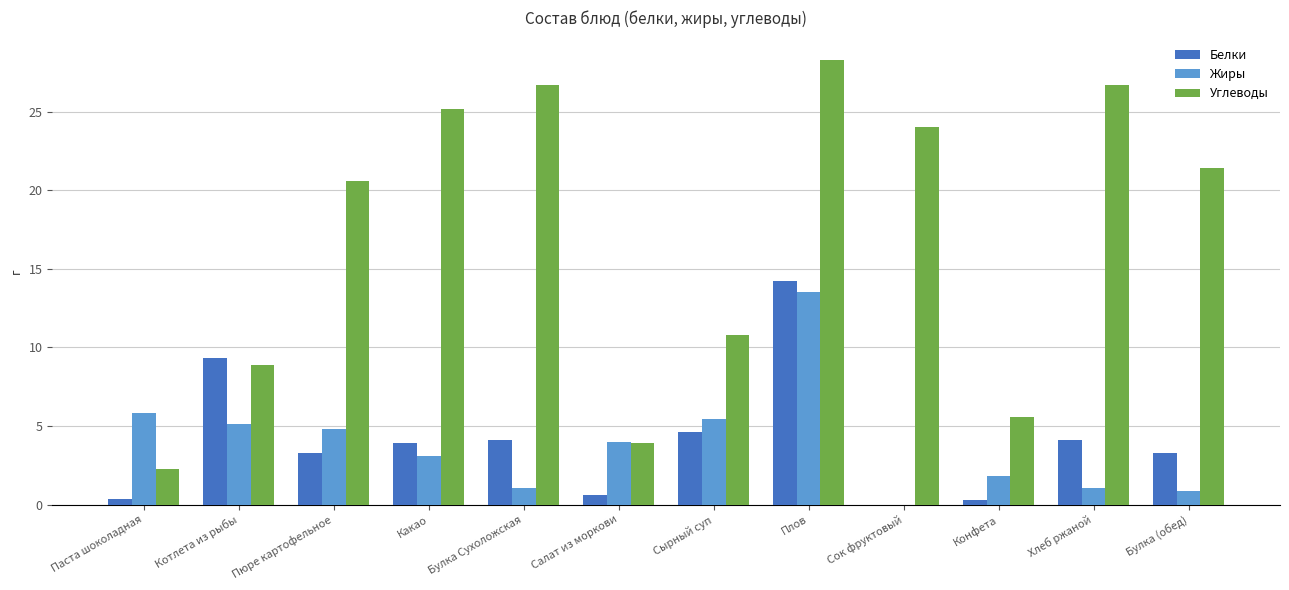

What is the total value across all series at Котлета из рыбы?

23.3